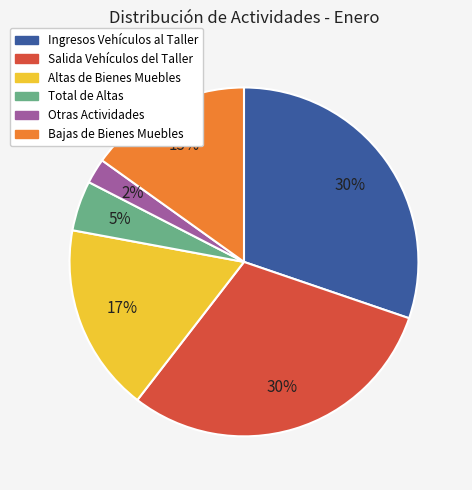

Is there a majority slice in this chart?

No